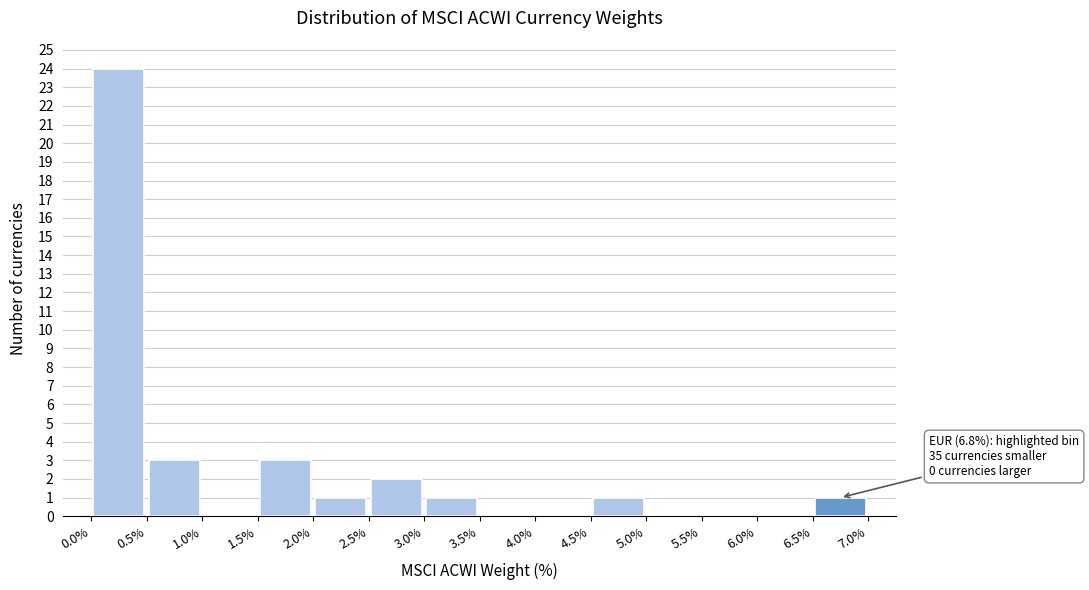

Over which range of the x-axis is the bar tallest?

0.0% to 0.5%